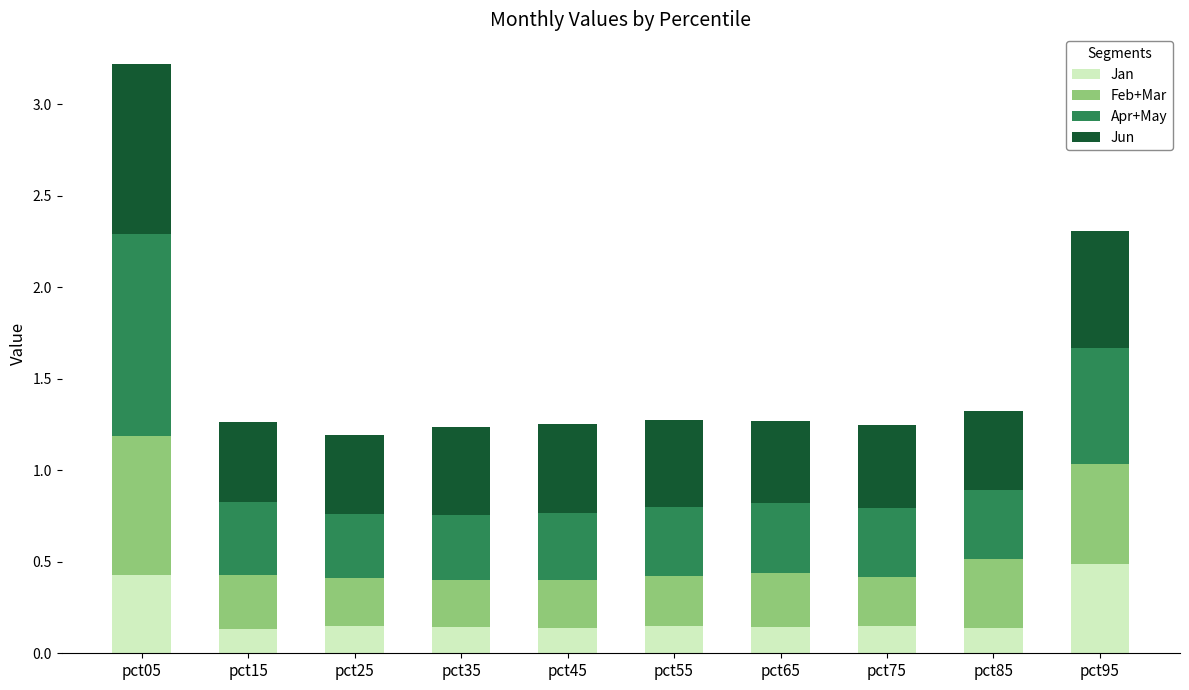

What is the total value across all series at pct55?

1.3